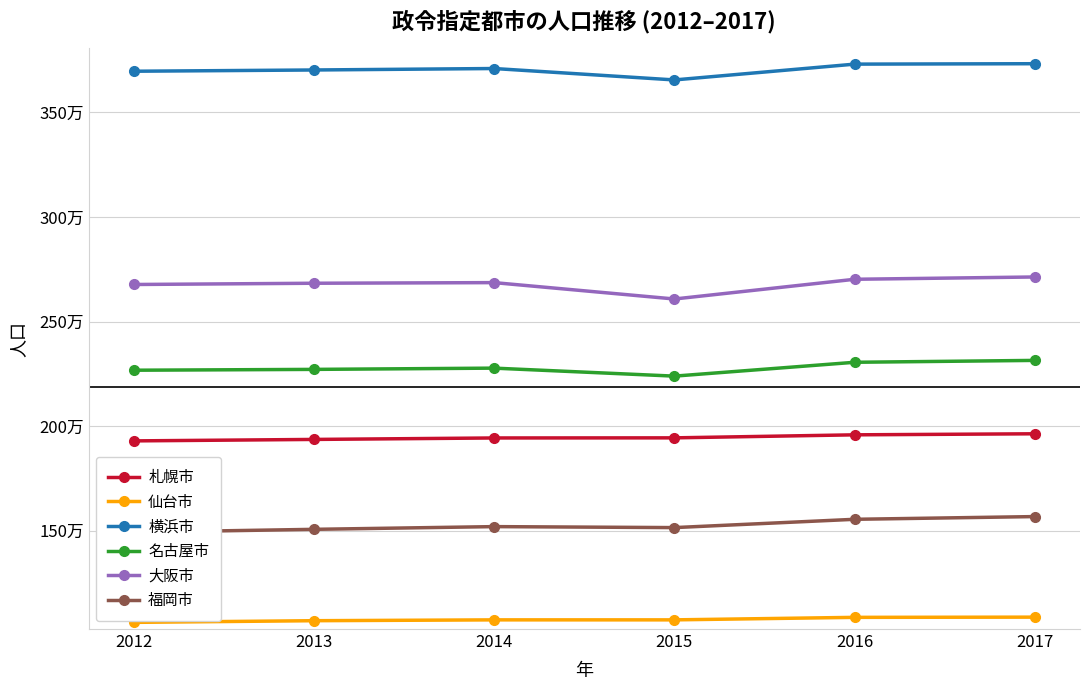

How many data points in 福岡市 are above 1519000?

2